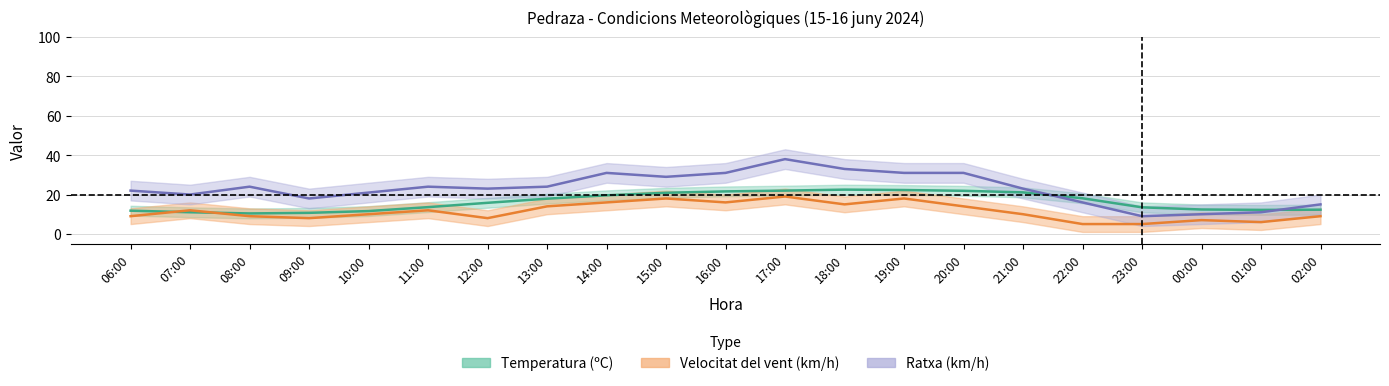

What is the sum of all Temperatura (ºC) values?

343.2